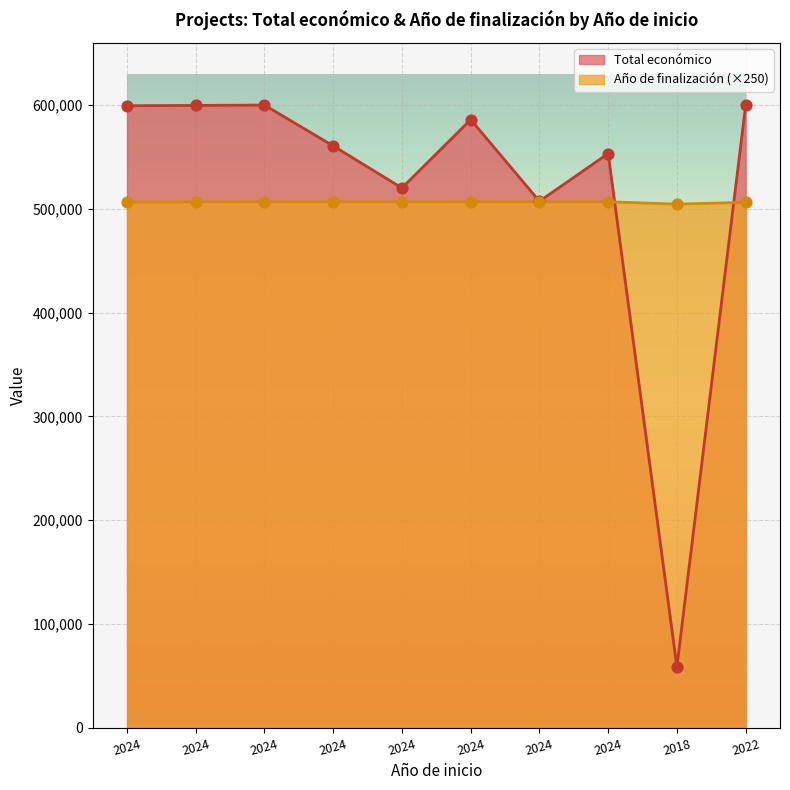

At which category is the sum across all series the highest?

2024